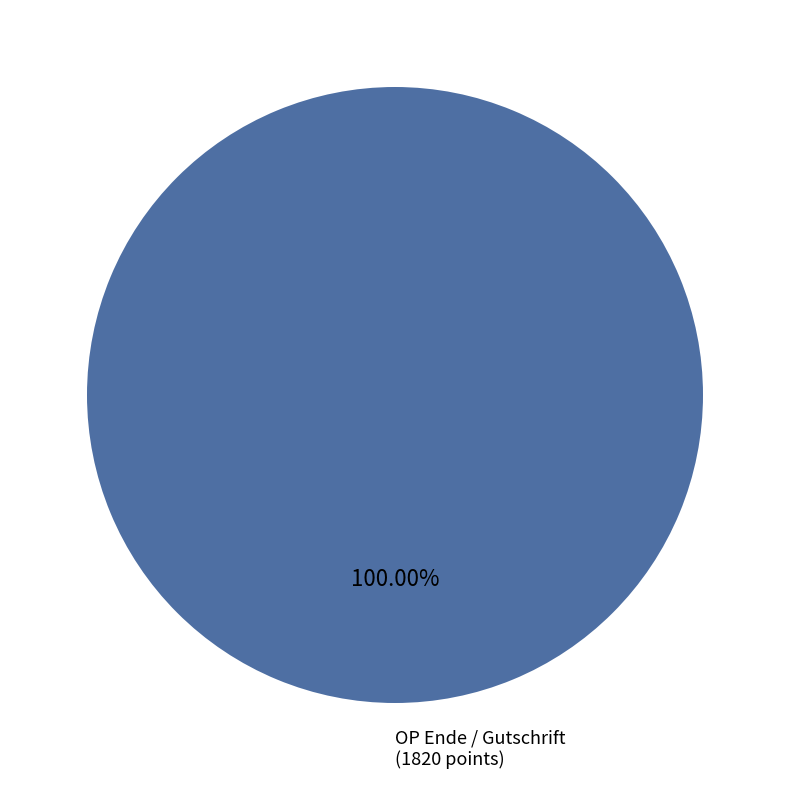

Is there a majority slice in this chart?

Yes